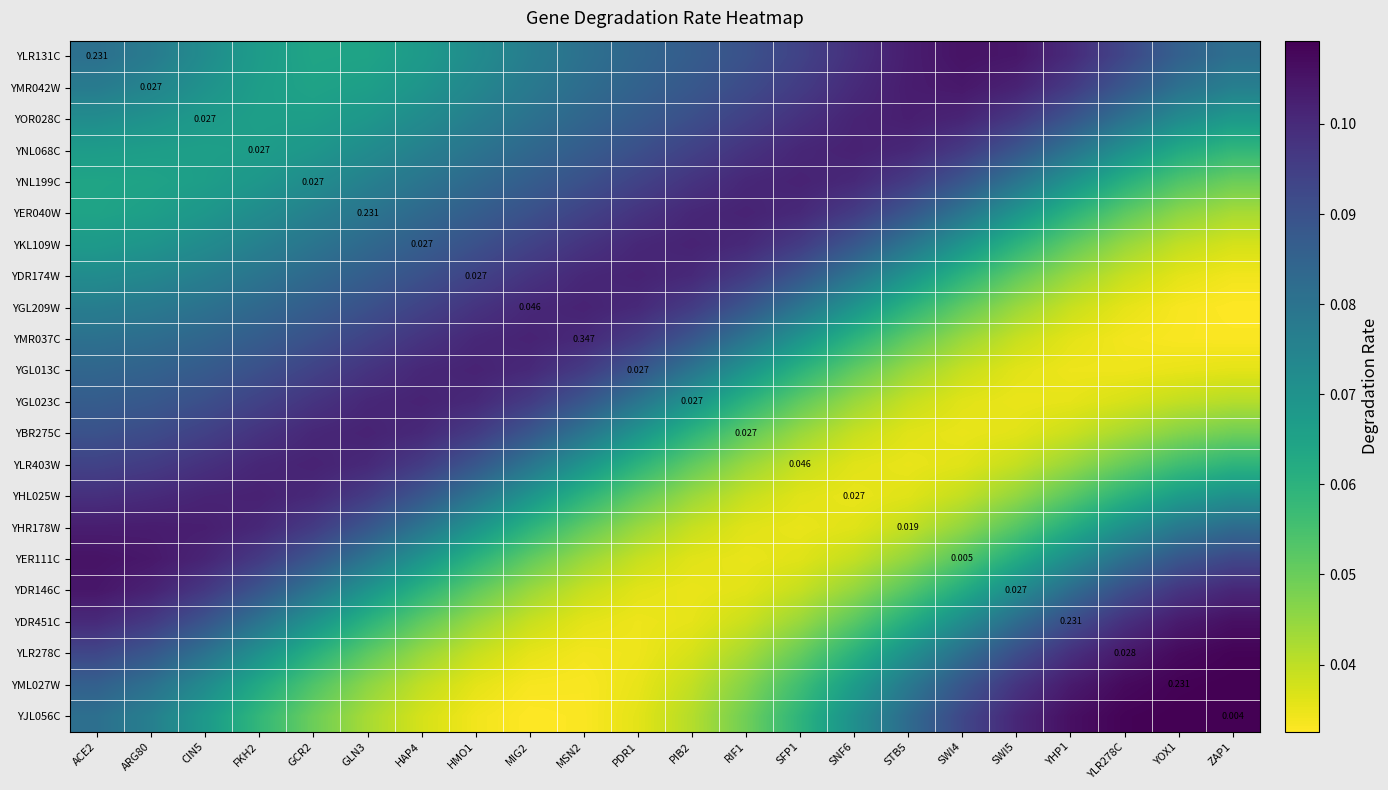

Rank the series at CIN5 from lowest to highest value.

YNL068C, YNL199C, YOR028C, YJL056C, YER040W, YMR042W, YLR131C, YKL109W, YML027W, YDR174W, YLR278C, YGL209W, YMR037C, YGL013C, YDR451C, YGL023C, YBR275C, YDR146C, YLR403W, YER111C, YHL025W, YHR178W